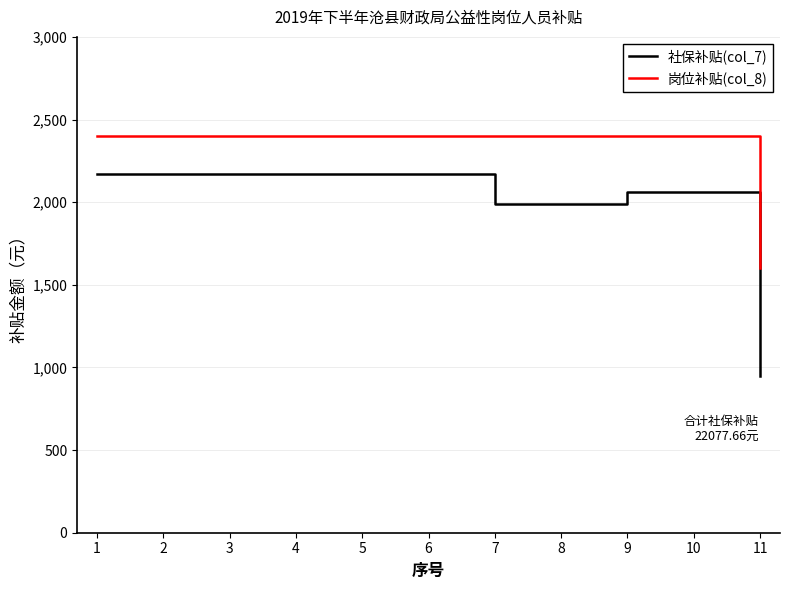

True or false: 岗位补贴(col_8) and 社保补贴(col_7) cross at least once.

False